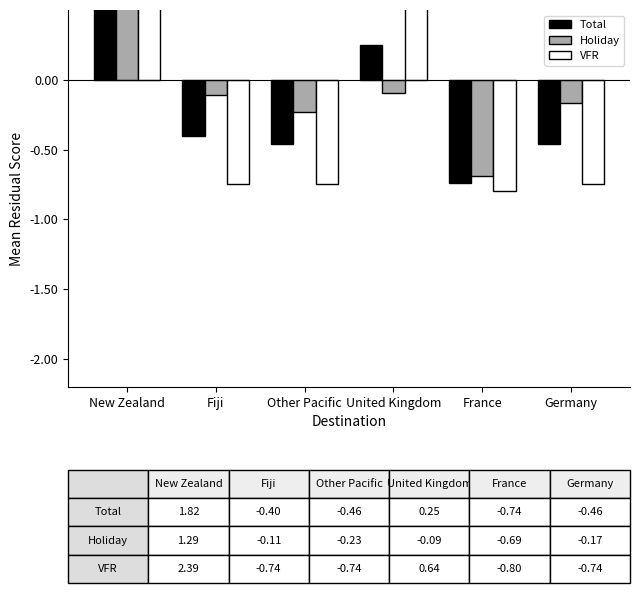

What is the total value across all series at Other Pacific?

-1.4